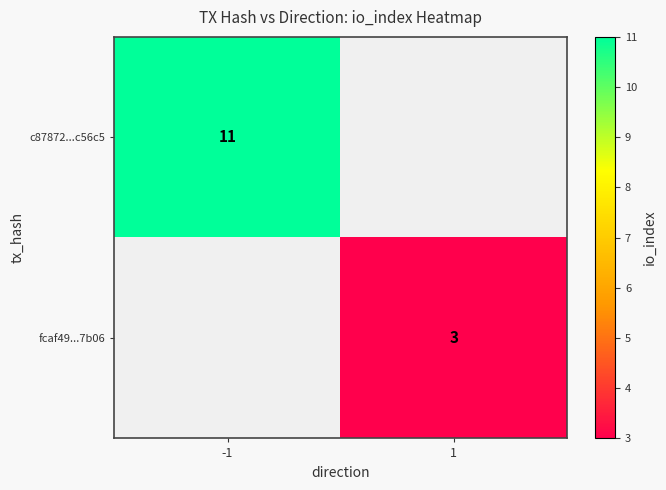

The value of fcaf49...7b06 at 1 is 4. True or false?

False